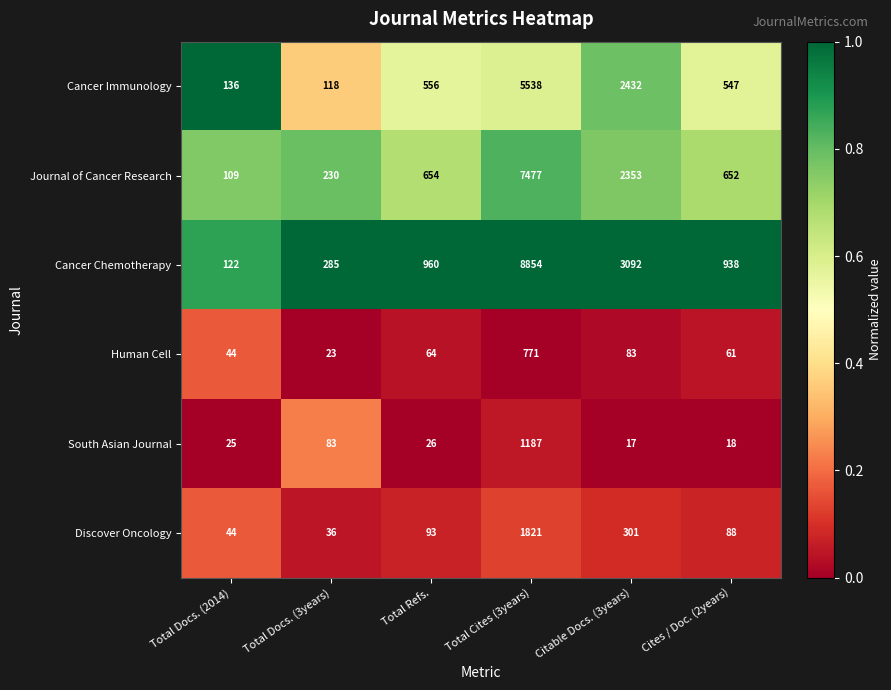

What is the sum of all Journal of Cancer Research values?

11475